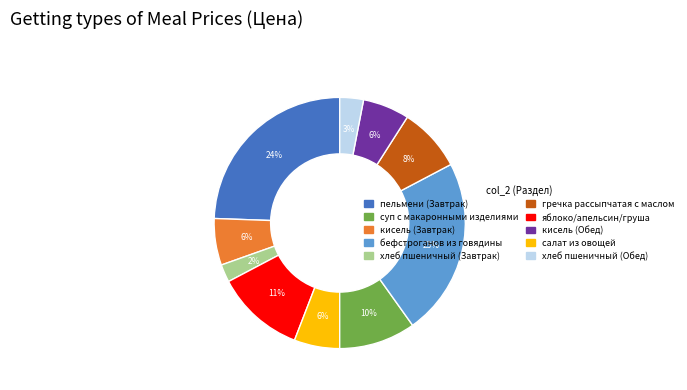

Does any single category account for the majority?

No